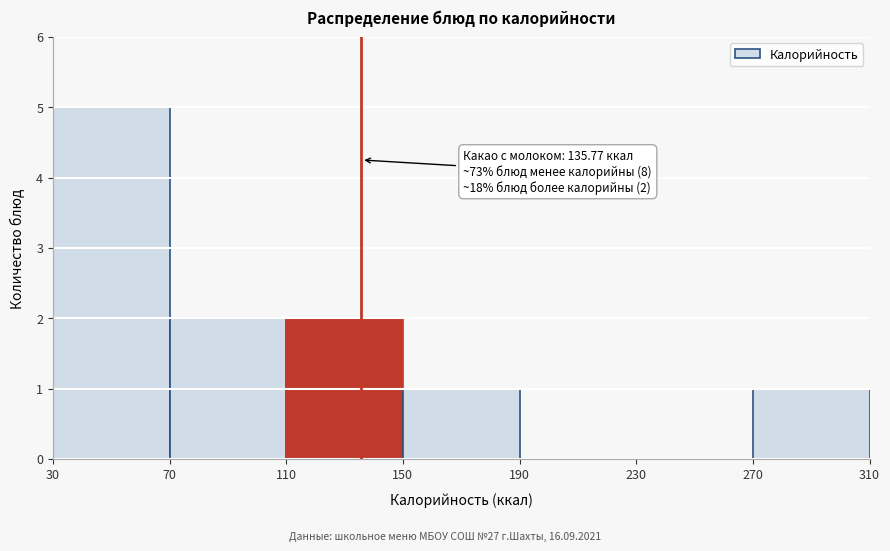

Which range on the x-axis has the tallest bar?

30 to 70